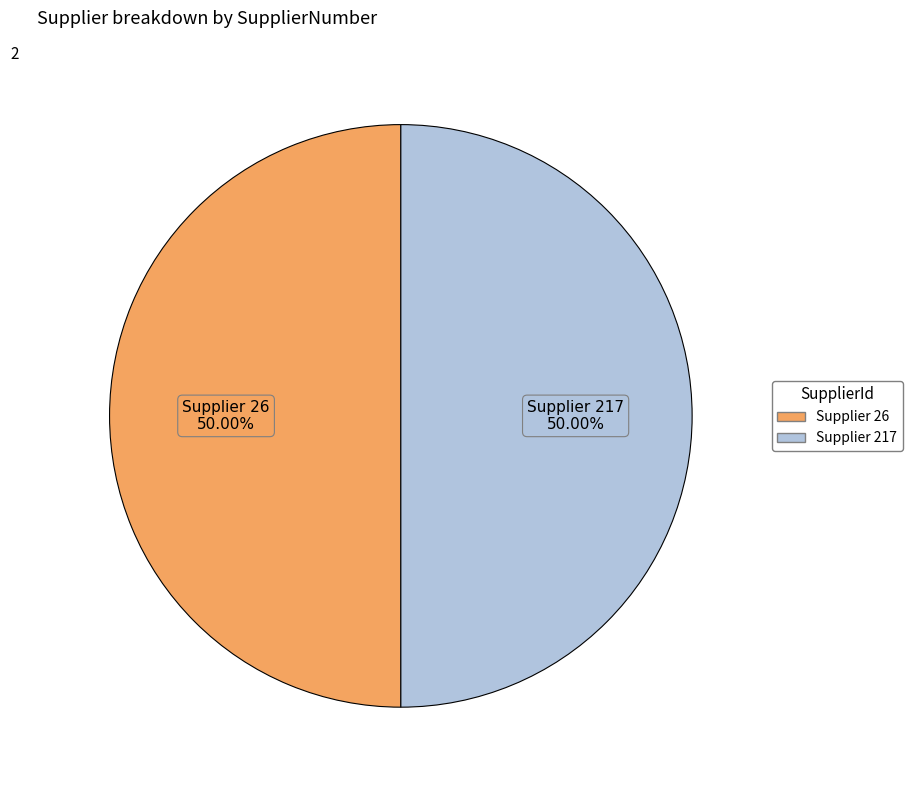

What is the smallest slice in the pie chart?

217